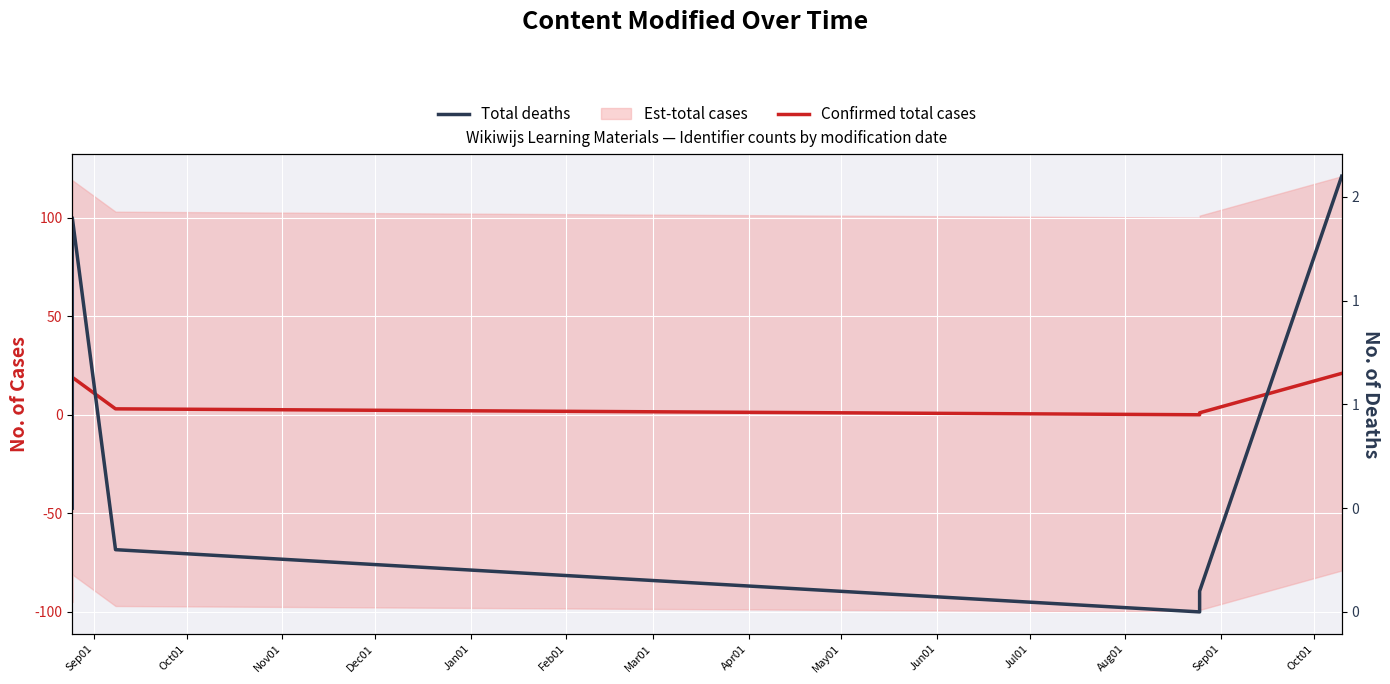

What is the label of the 7th point from the left?

Mar01